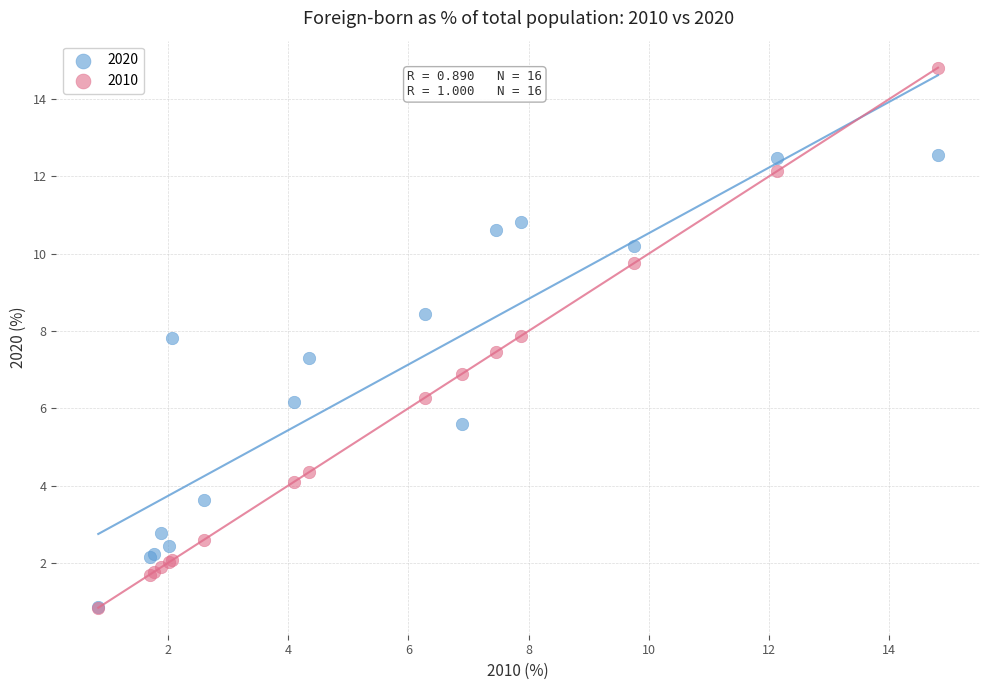

Which series contains the highest Y value?

2010